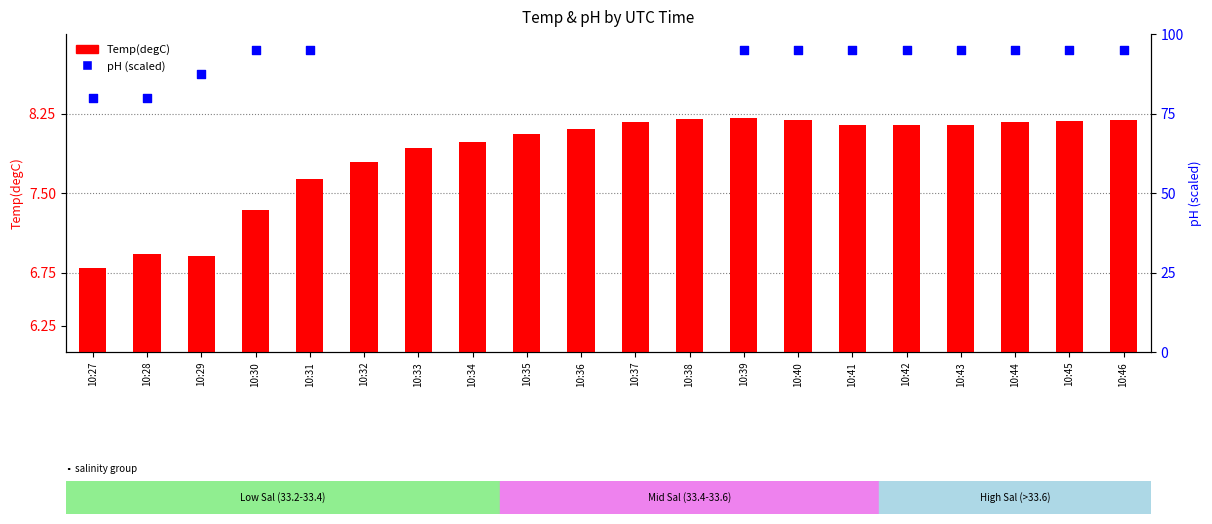

Which series has the largest Y range (max minus min)?

pH